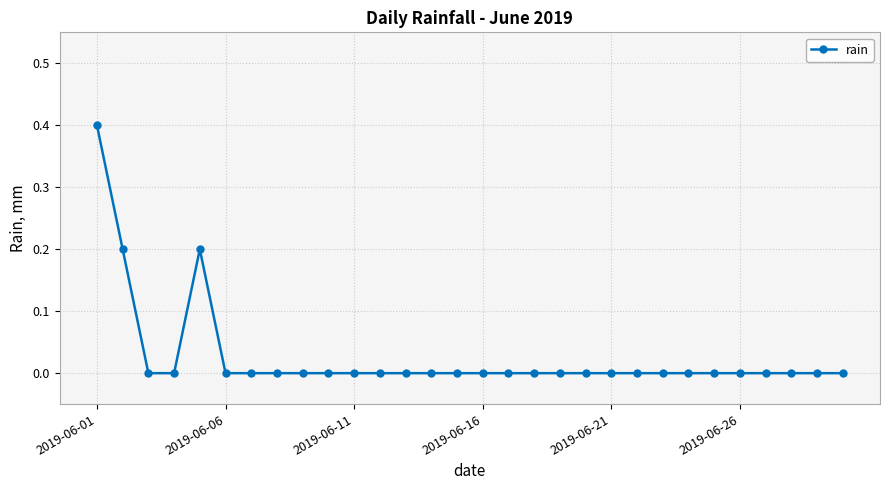

Reading left to right, extract all data points from this chart.

0.4	0.2	0.0	0.0	0.2	0.0	0.0	0.0	0.0	0.0	0.0	0.0	0.0	0.0	0.0	0.0	0.0	0.0	0.0	0.0	0.0	0.0	0.0	0.0	0.0	0.0	0.0	0.0	0.0	0.0